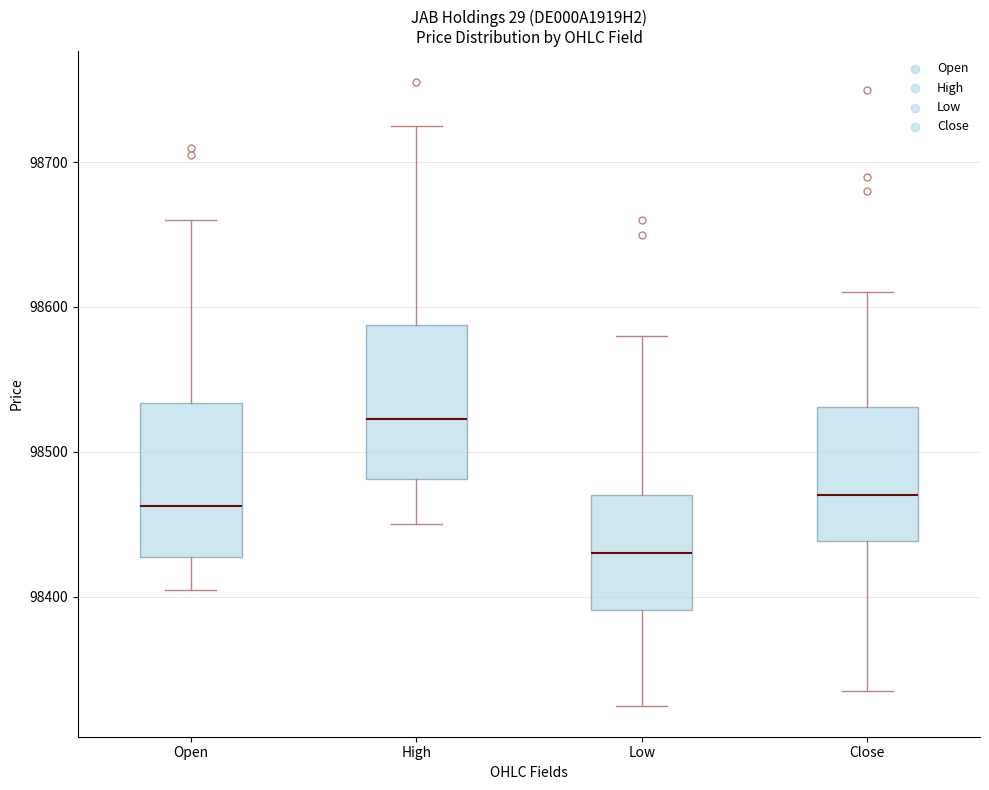

Which box's median line is the highest?

High